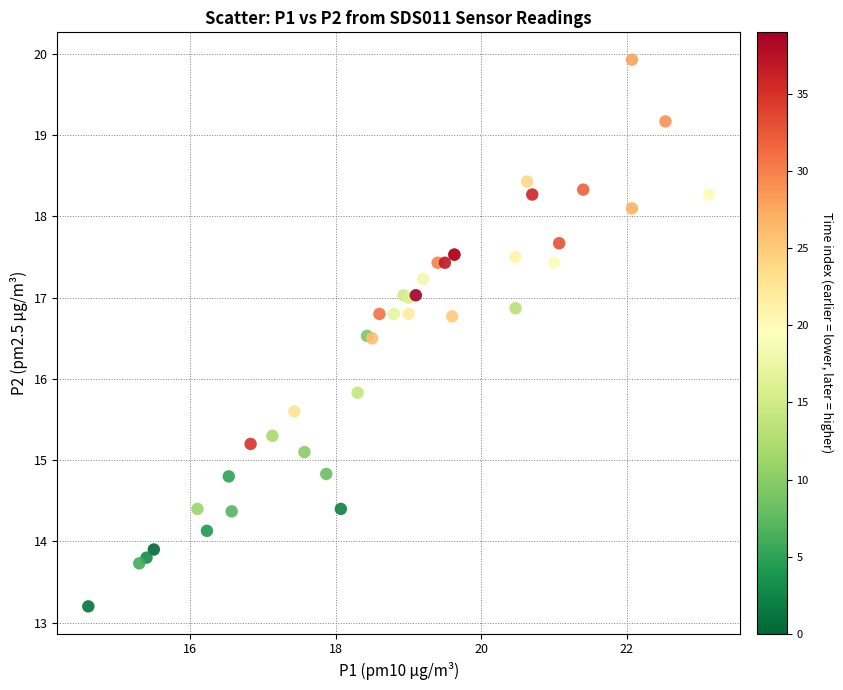

What Y value in the scatter plot is closest to 16?

15.8